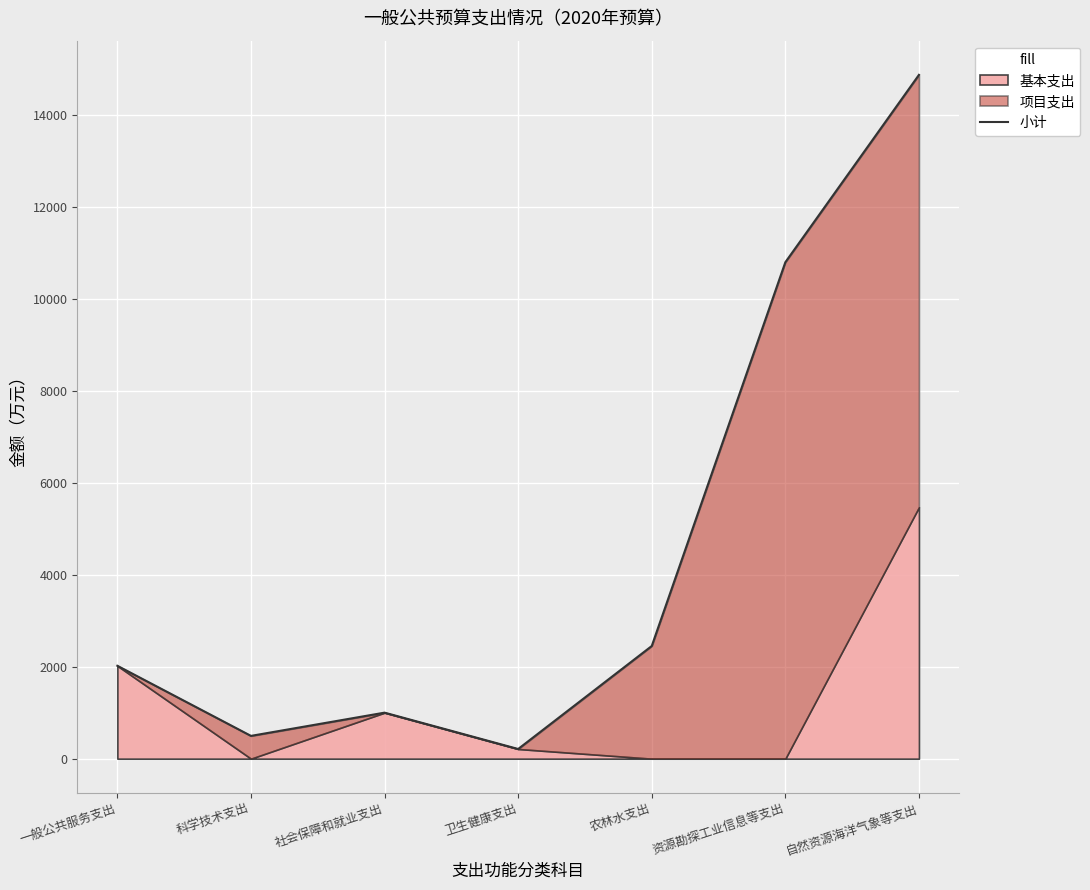

Reading right to left, transcribe all the data shown in this chart.

14880.0	10803.4	2452.0	210.8	1001.7	496.0	2021.6